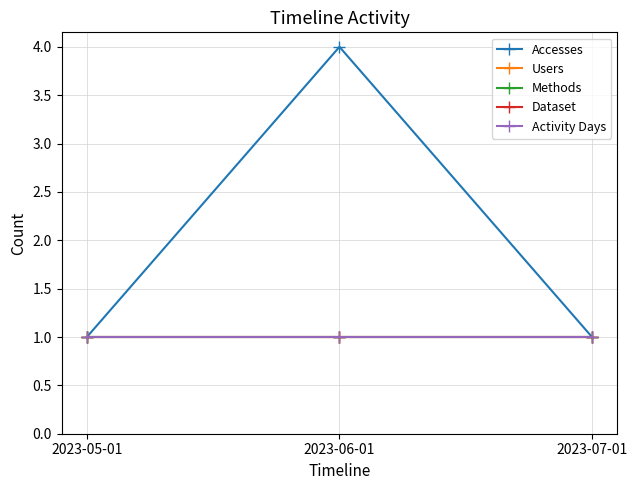

How many lines are shown in the chart?

5